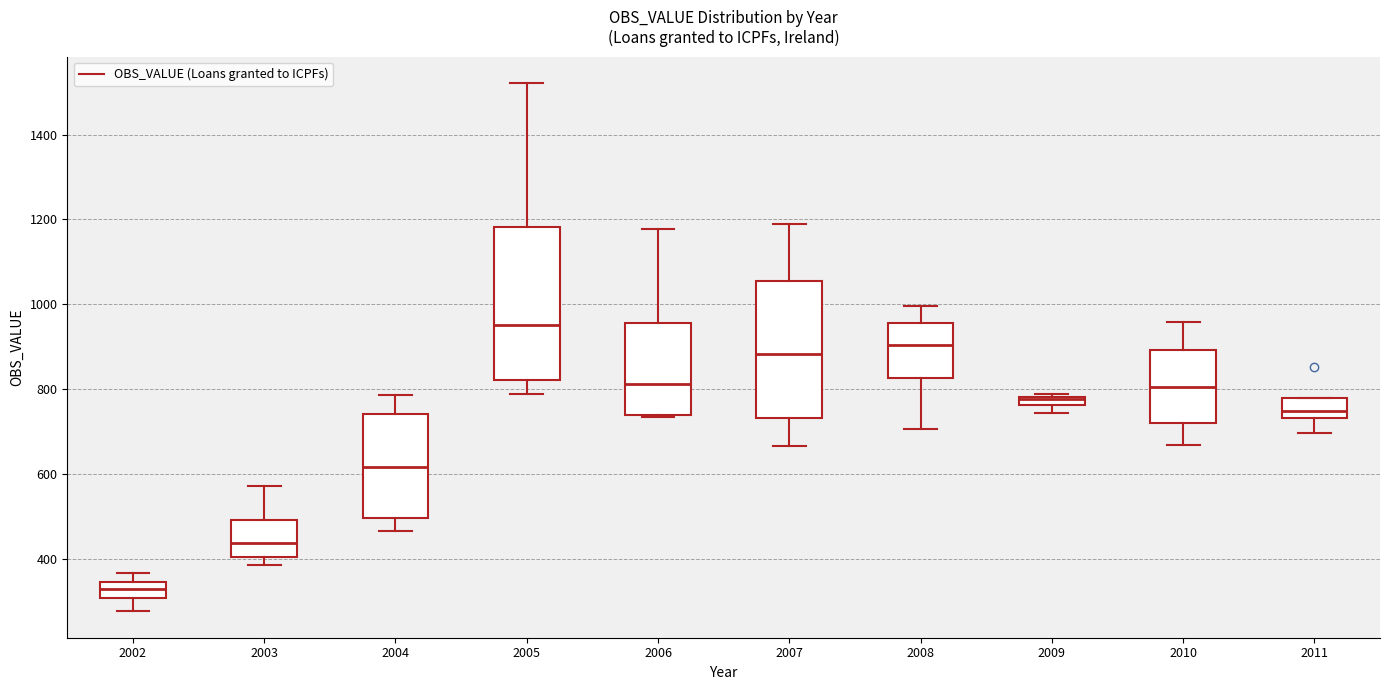

Comparing the boxes themselves (not the whiskers), which one is the tallest?

2005